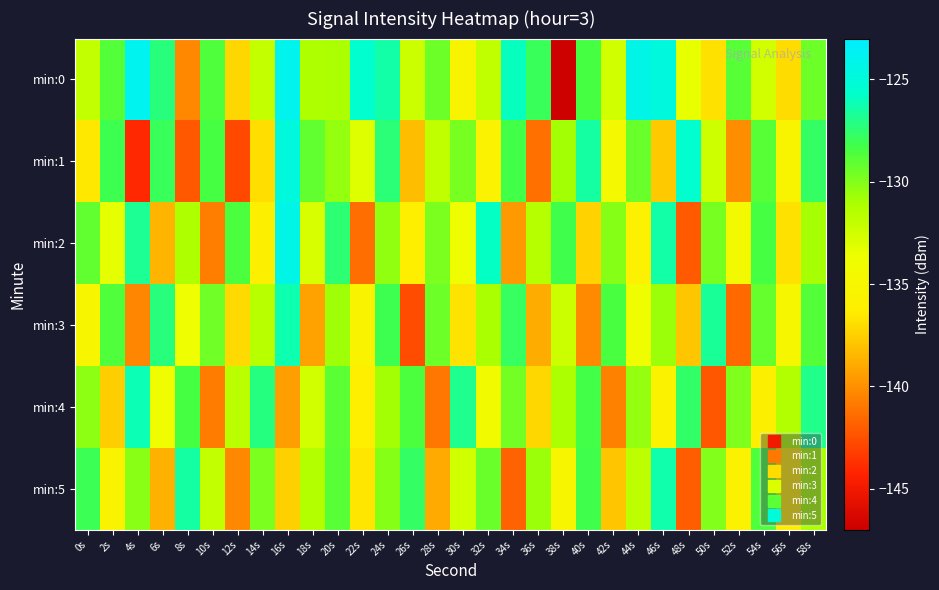

Reading left to right, list all the values displayed in this chart.

min:0: 0s=-132.0	2s=-128.7	4s=-123.9	6s=-127.2	8s=-140.3	10s=-128.7	12s=-137.2	14s=-132.1	16s=-124.0	18s=-131.2	20s=-131.1	22s=-125.6	24s=-126.4	26s=-132.3	28s=-129.4	30s=-135.3	32s=-131.8	34s=-125.9	36s=-127.9	38s=-146.9	40s=-128.4	42s=-132.5	44s=-124.3	46s=-124.8	48s=-133.5	50s=-136.9	52s=-128.8	54s=-132.6	56s=-137.0	58s=-129.4
min:1: 0s=-136.6	2s=-128.1	4s=-144.1	6s=-127.9	8s=-142.2	10s=-128.4	12s=-142.7	14s=-136.9	16s=-124.9	18s=-129.1	20s=-130.5	22s=-133.1	24s=-127.4	26s=-138.2	28s=-131.9	30s=-129.7	32s=-135.6	34s=-128.3	36s=-141.2	38s=-130.8	40s=-126.5	42s=-134.7	44s=-129.3	46s=-137.8	48s=-125.6	50s=-132.4	52s=-140.1	54s=-128.9	56s=-135.3	58s=-127.7
min:2: 0s=-129.1	2s=-133.4	4s=-126.8	6s=-138.5	8s=-131.2	10s=-140.7	12s=-128.6	14s=-135.9	16s=-124.3	18s=-132.8	20s=-127.5	22s=-141.3	24s=-130.4	26s=-136.2	28s=-129.8	30s=-133.7	32s=-125.9	34s=-139.6	36s=-131.5	38s=-128.2	40s=-137.4	42s=-130.1	44s=-135.8	46s=-126.4	48s=-142.1	50s=-129.7	52s=-134.5	54s=-128.4	56s=-136.8	58s=-130.9
min:3: 0s=-135.2	2s=-128.7	4s=-140.4	6s=-127.3	8s=-133.8	10s=-129.5	12s=-137.1	14s=-131.6	16s=-126.2	18s=-139.3	20s=-130.7	22s=-135.5	24s=-128.1	26s=-142.6	28s=-129.4	30s=-136.7	32s=-131.0	34s=-127.8	36s=-138.9	38s=-132.3	40s=-140.2	42s=-128.5	44s=-134.1	46s=-130.6	48s=-137.9	50s=-126.7	52s=-141.5	54s=-129.2	56s=-135.0	58s=-128.8
min:4: 0s=-130.3	2s=-137.6	4s=-126.1	6s=-133.9	8s=-128.4	10s=-140.8	12s=-131.7	14s=-127.2	16s=-139.5	18s=-132.6	20s=-129.0	22s=-136.3	24s=-130.8	26s=-128.6	28s=-141.0	30s=-126.9	32s=-134.4	34s=-129.6	36s=-137.2	38s=-131.1	40s=-128.3	42s=-140.6	44s=-130.5	46s=-135.7	48s=-127.6	50s=-142.3	52s=-129.9	54s=-136.1	56s=-131.3	58s=-127.0
min:5: 0s=-128.0	2s=-135.4	4s=-130.2	6s=-138.7	8s=-126.5	10s=-132.0	12s=-140.3	14s=-129.8	16s=-137.5	18s=-131.4	20s=-128.9	22s=-136.6	24s=-130.1	26s=-127.7	28s=-139.0	30s=-132.5	32s=-129.3	34s=-141.8	36s=-130.6	38s=-135.2	40s=-128.2	42s=-137.9	44s=-131.8	46s=-126.3	48s=-142.0	50s=-130.0	52s=-135.6	54s=-128.7	56s=-136.4	58s=-131.0